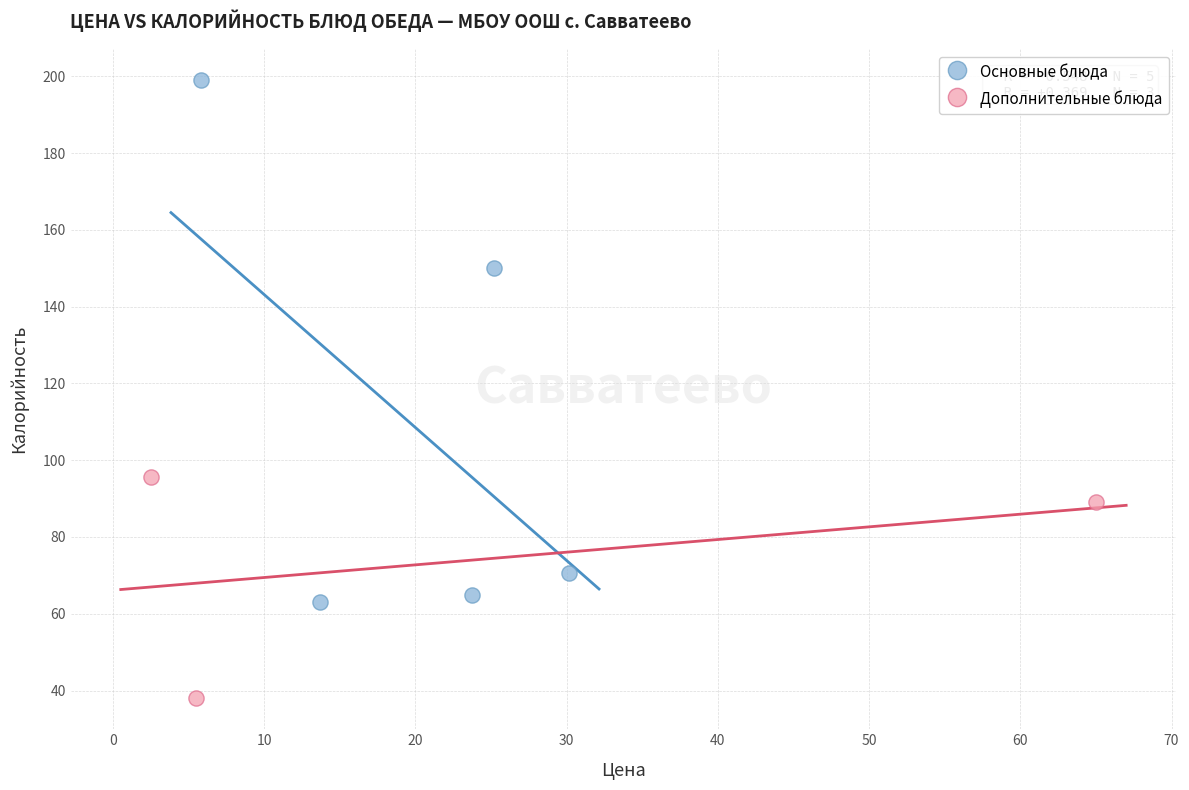

Which series reaches the minimum Y coordinate?

Дополнительные блюда